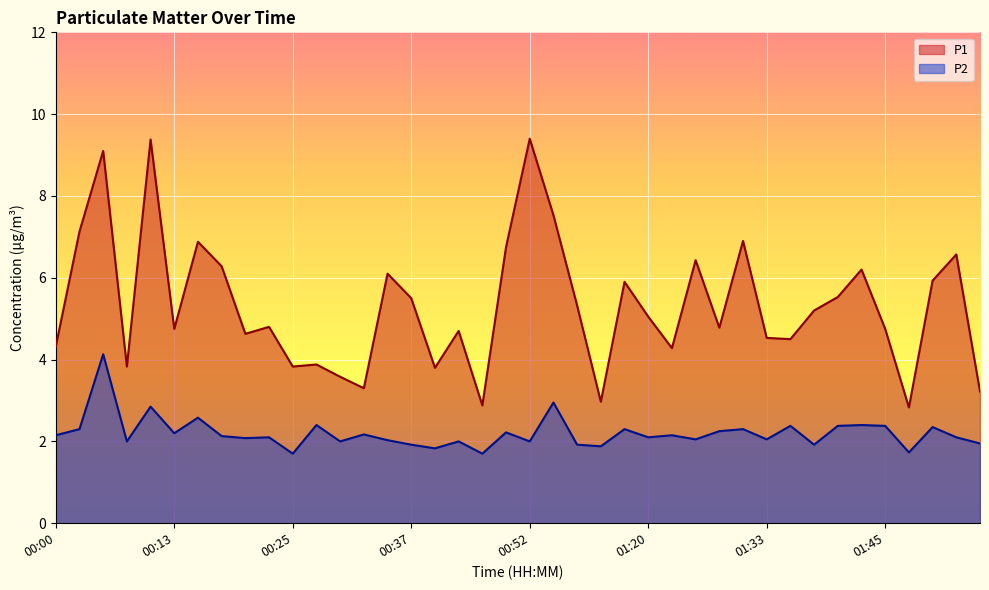

True or false: P2 and P1 intersect in this chart.

False